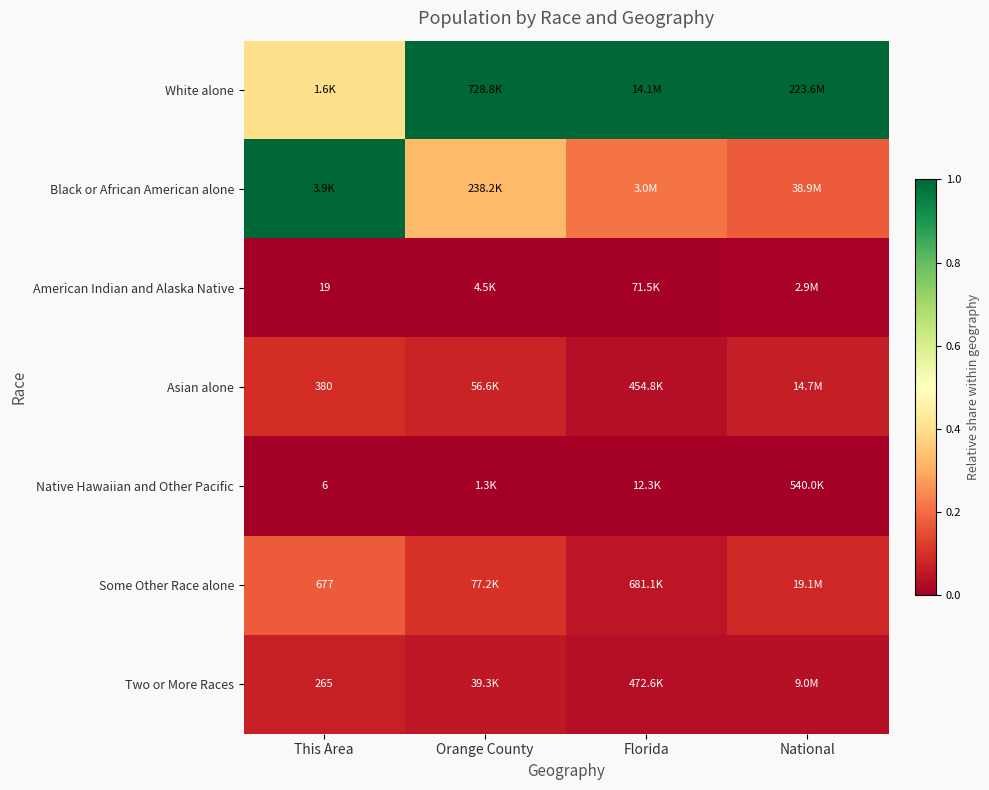

Is the value of Asian alone at National greater than the value of American Indian and Alaska Native at National?

Yes